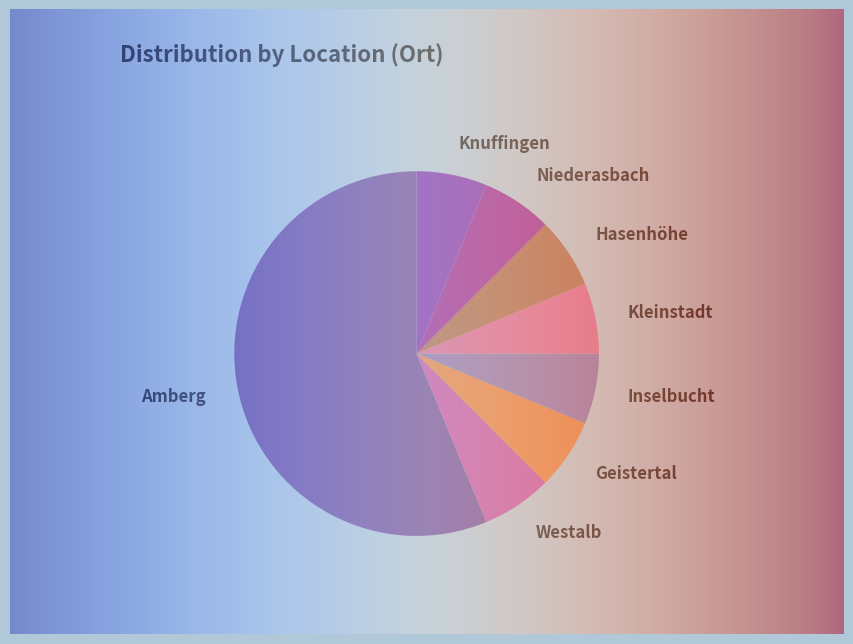

Rank the categories by value from lowest to highest.

Westalb, Geistertal, Inselbucht, Kleinstadt, Hasenhöhe, Niederasbach, Knuffingen, Amberg